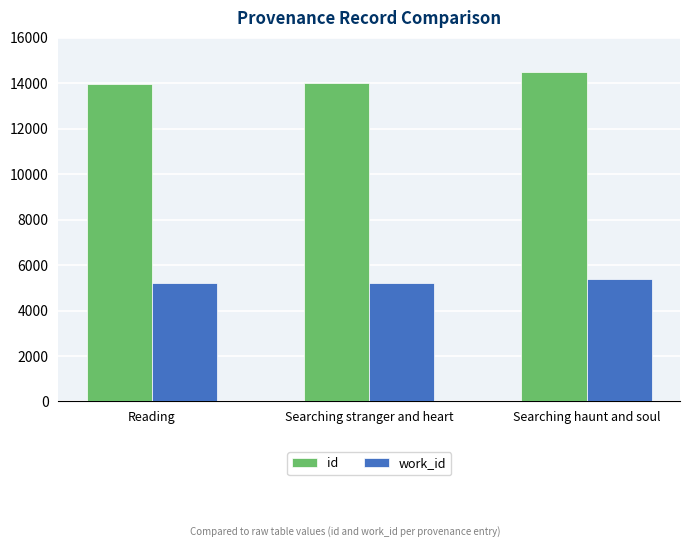

How many values in the work_id series exceed 5197?

1